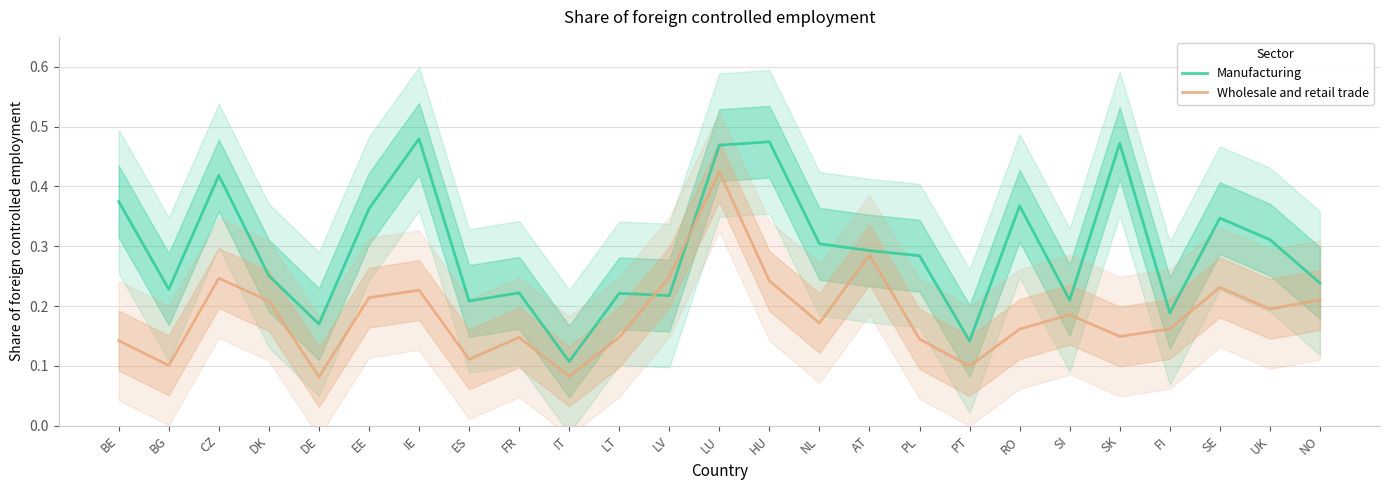

What position from the right is CZ?

23